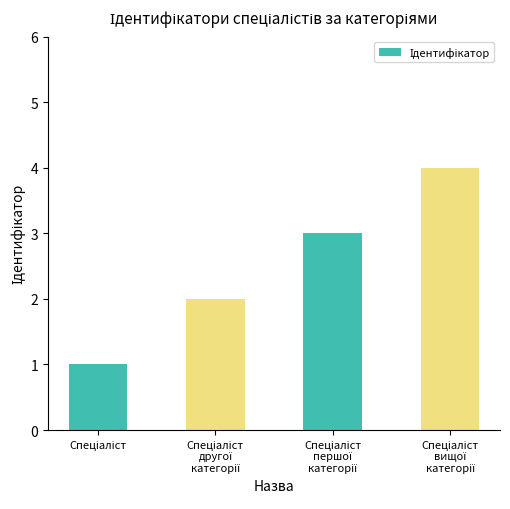

What is the sum of all values?

10